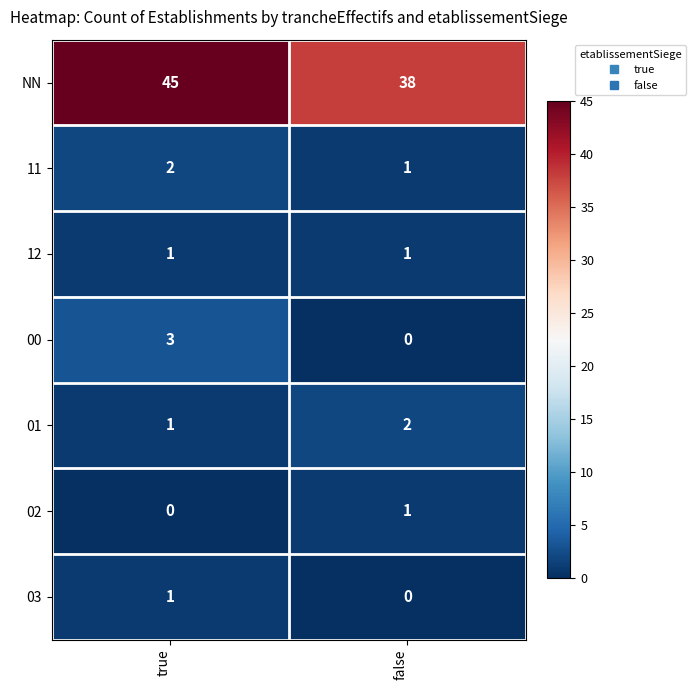

Reading left to right, extract all data points from this chart.

NN: 45	38
11: 2	1
12: 1	1
00: 3	0
01: 1	2
02: 0	1
03: 1	0